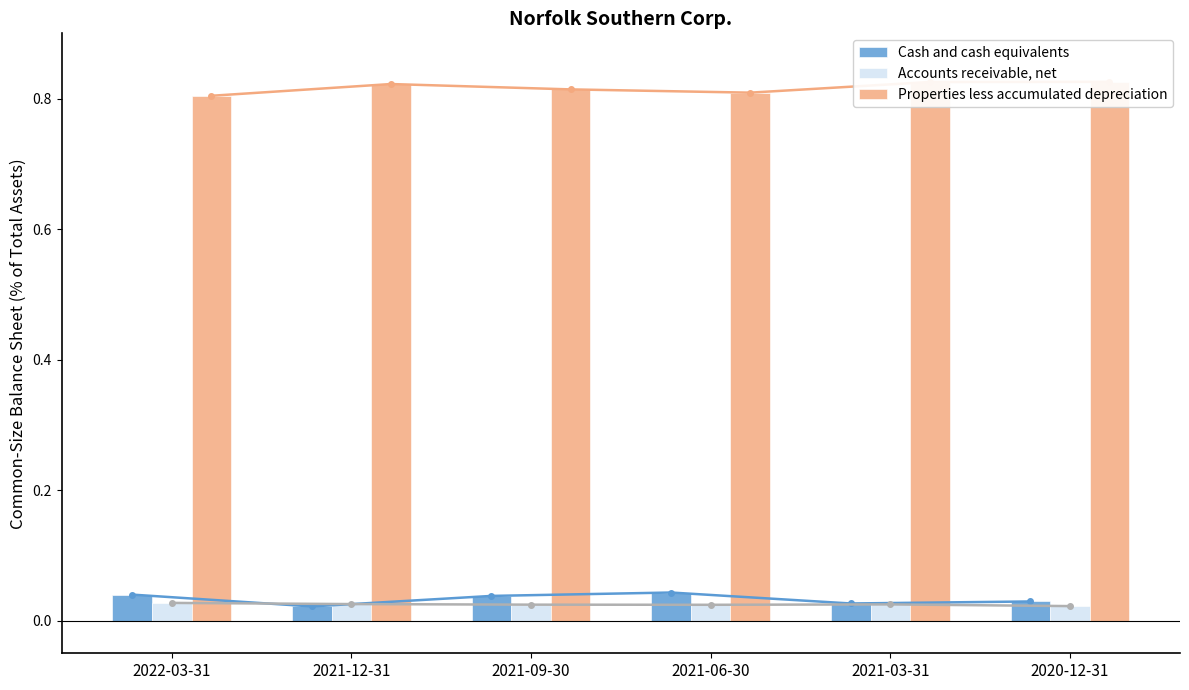

Reading right to left, what are all the values shown in this chart?

Cash and cash equivalents: 2020-12-31=0.0	2021-03-31=0.0	2021-06-30=0.0	2021-09-30=0.0	2021-12-31=0.0	2022-03-31=0.0
Accounts receivable, net: 2020-12-31=0.0	2021-03-31=0.0	2021-06-30=0.0	2021-09-30=0.0	2021-12-31=0.0	2022-03-31=0.0
Properties less accumulated depreciation: 2020-12-31=0.8	2021-03-31=0.8	2021-06-30=0.8	2021-09-30=0.8	2021-12-31=0.8	2022-03-31=0.8